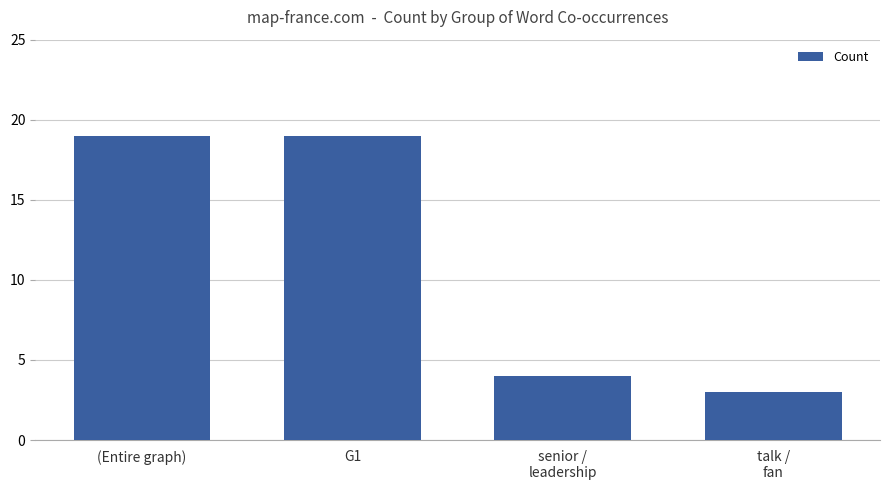

Reading right to left, transcribe all the data shown in this chart.

talk /
fan=3	senior /
leadership=4	G1=19	(Entire graph)=19